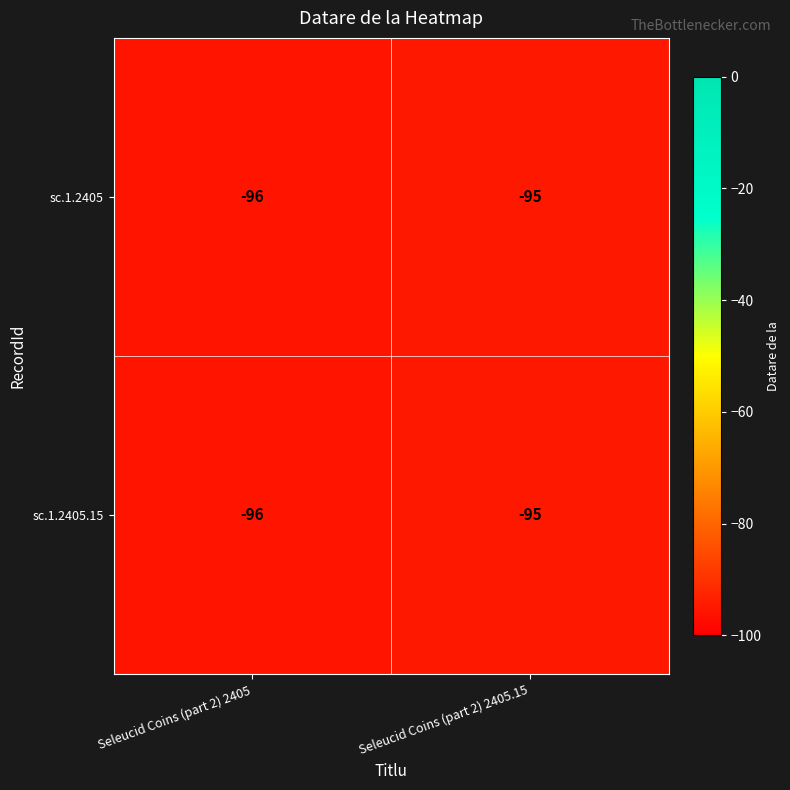

The value of sc.1.2405 at Seleucid Coins (part 2) 2405.15 is -95. True or false?

True